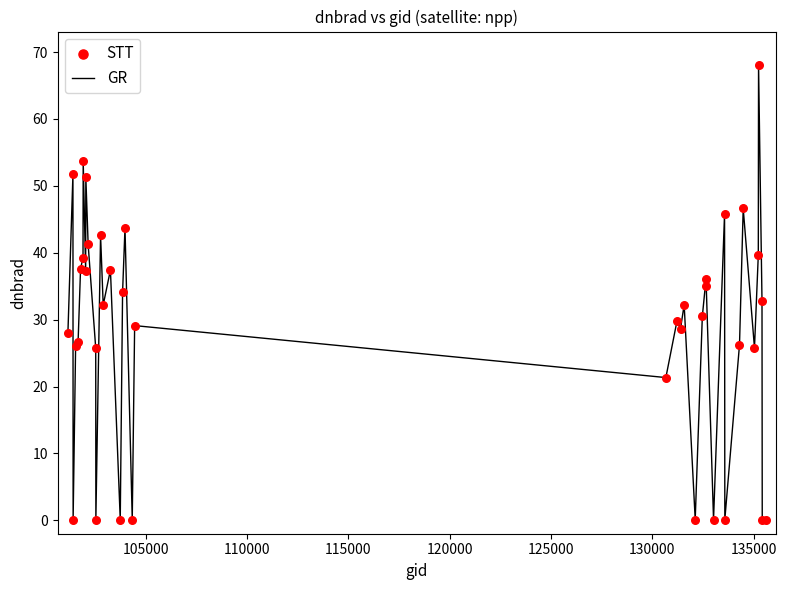

What is the maximum value shown in the chart?

68.1